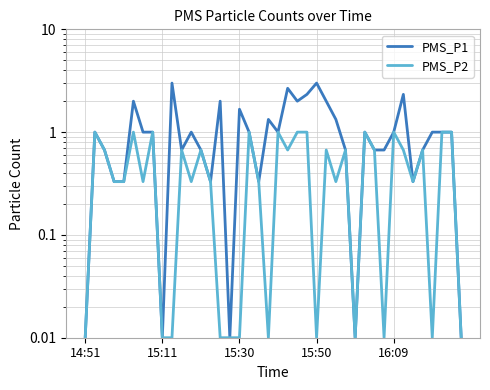

What is the average value of the PMS_P2 series?

0.5